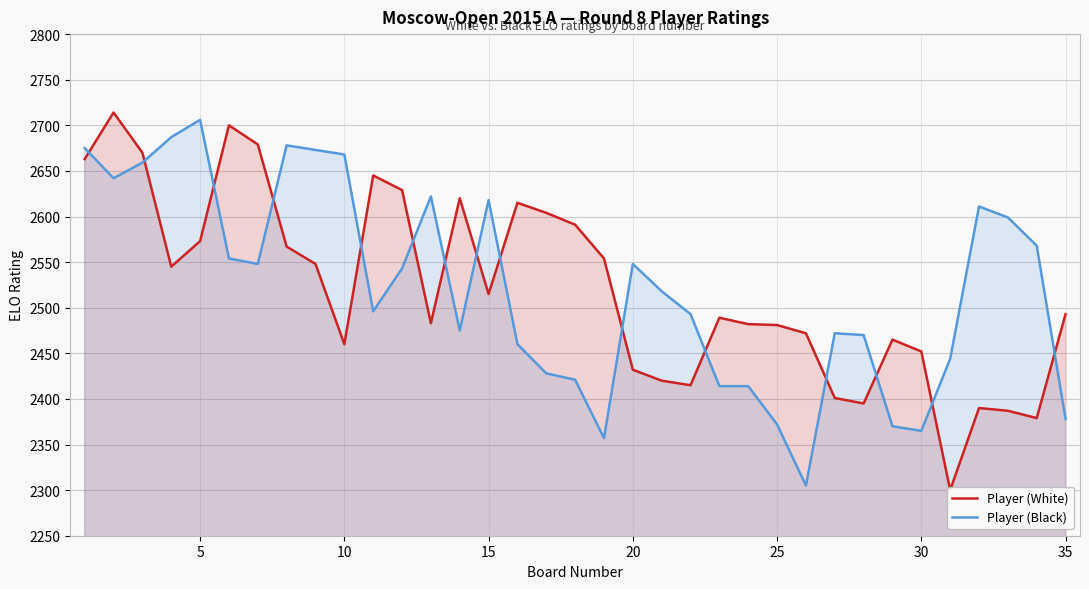

List the series in order of their overall mean, highest first.

Player (Black), Player (White)